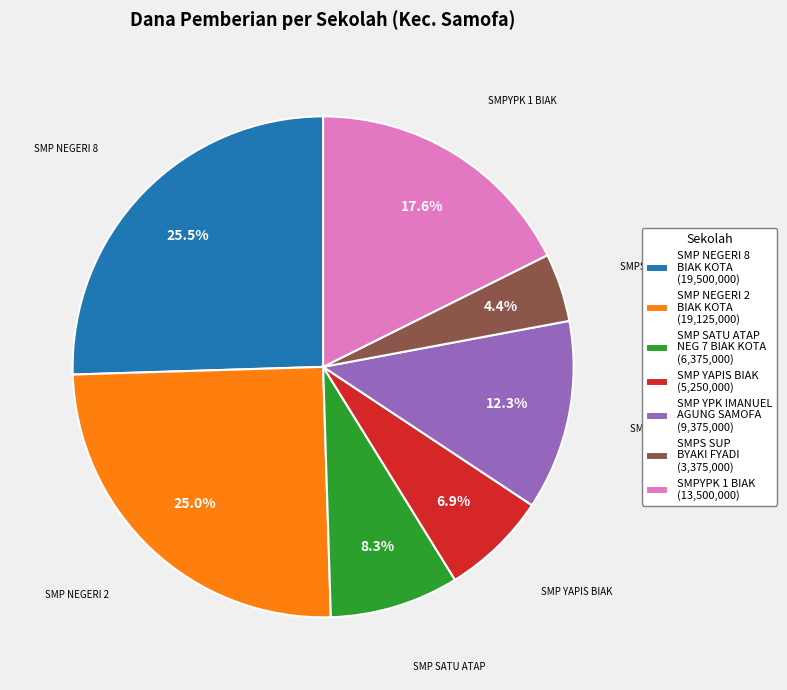

Approximately how many times larger is the value at SMP NEGERI 8 BIAK KOTA (19,500,000) compared to SMP SATU ATAP NEG 7 BIAK KOTA (6,375,000)?

3.1